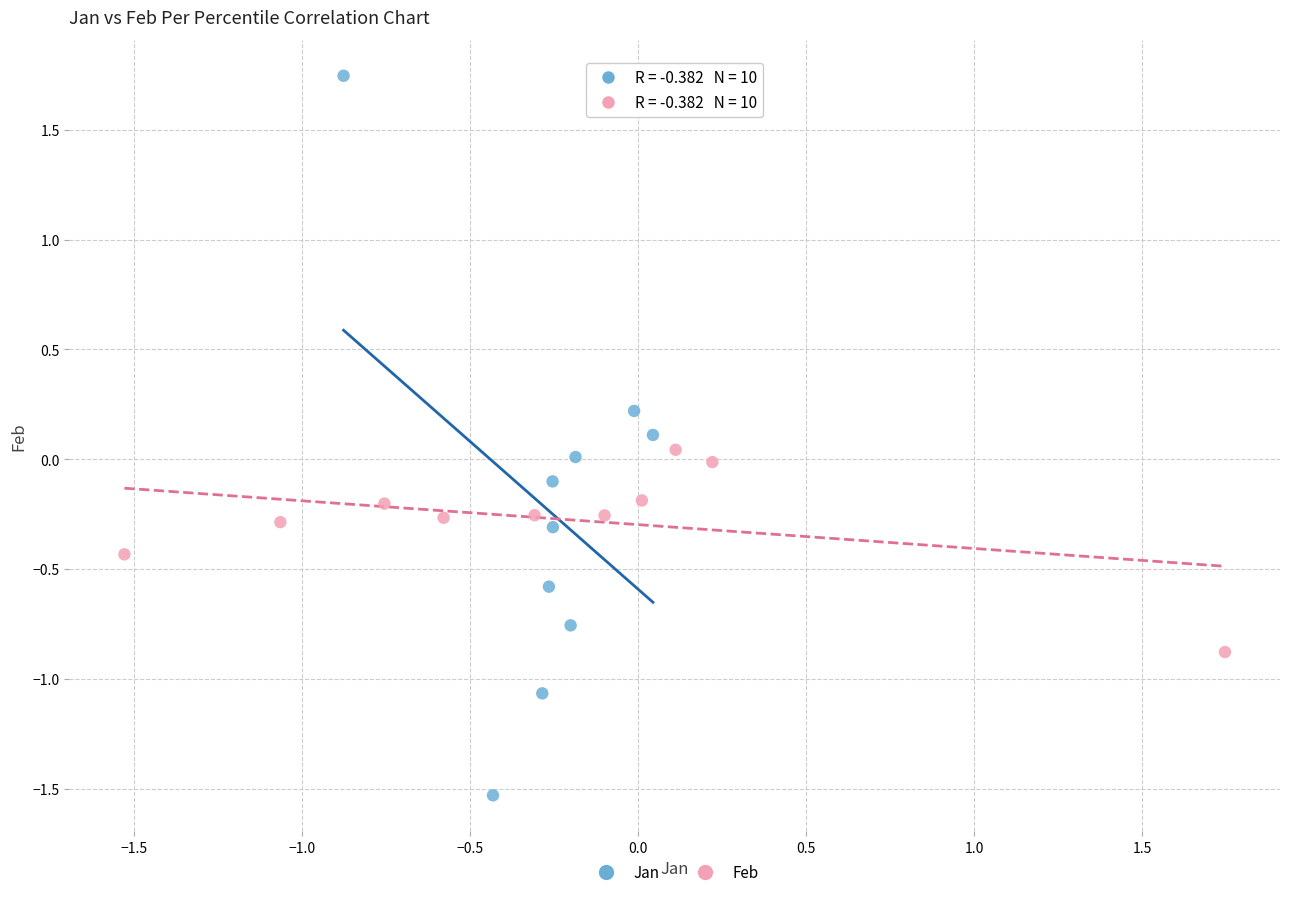

Which series reaches the maximum Y coordinate?

Jan